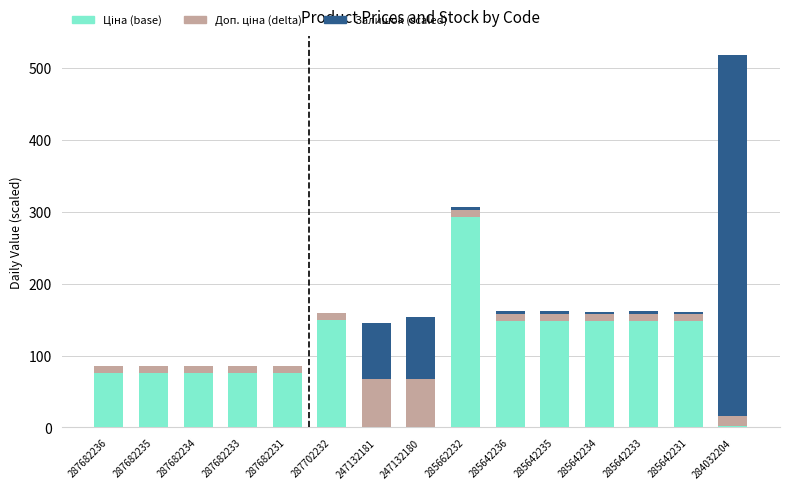

At which category is the sum across all series the highest?

284032204